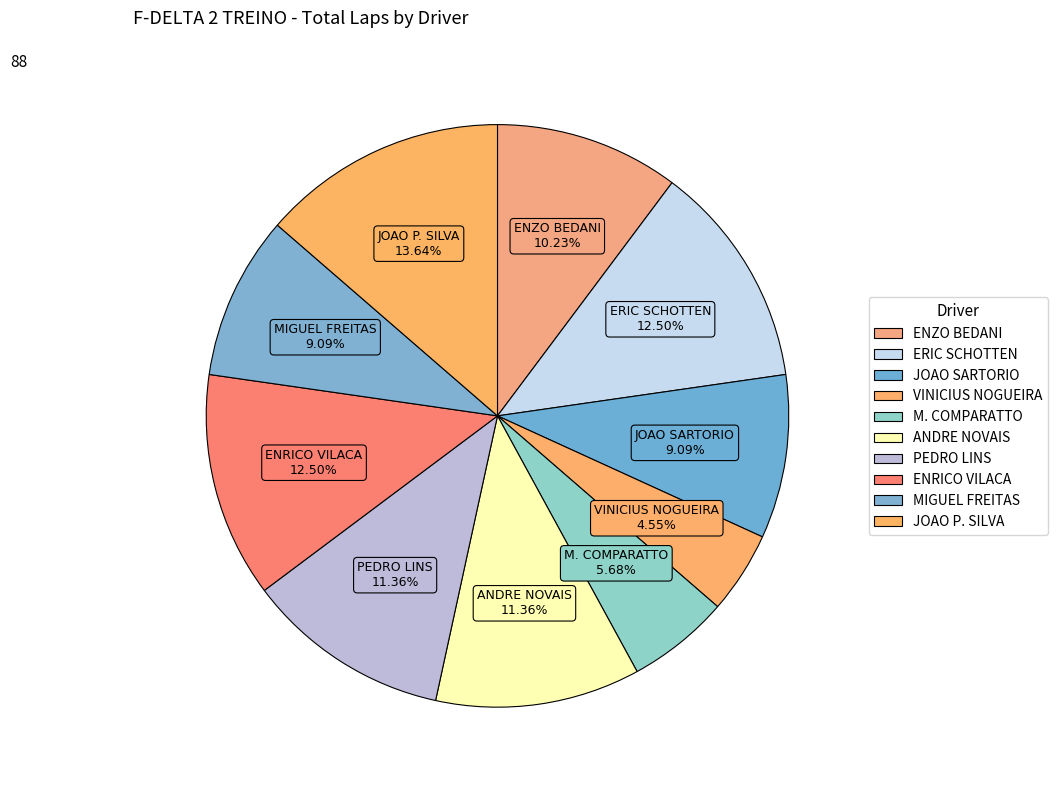

True or false: MIGUEL FREITAS accounts for 9% of the total.

True